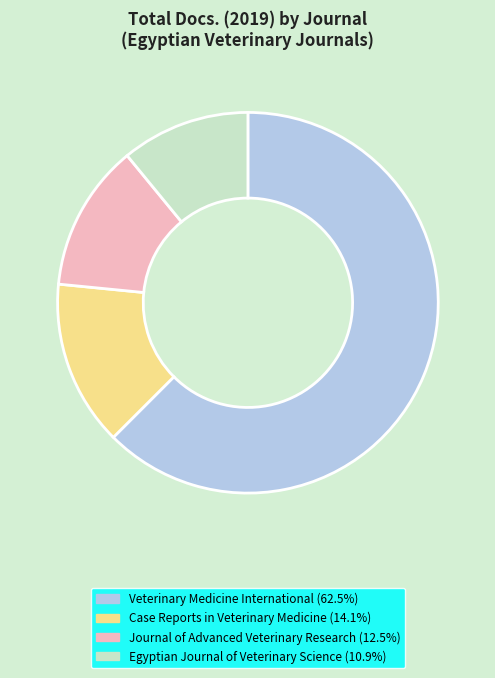

How many slices are in this pie chart?

4